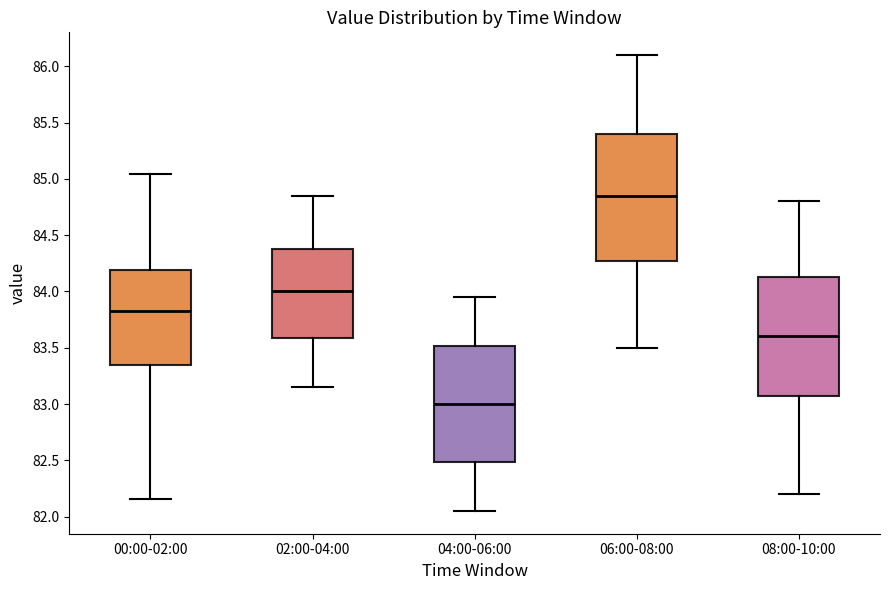

Where does the lower whisker of the box for 00:00-02:00 end on the y-axis? The values are not printed on the chart, so give them approximately, as read against the axis.

82.15